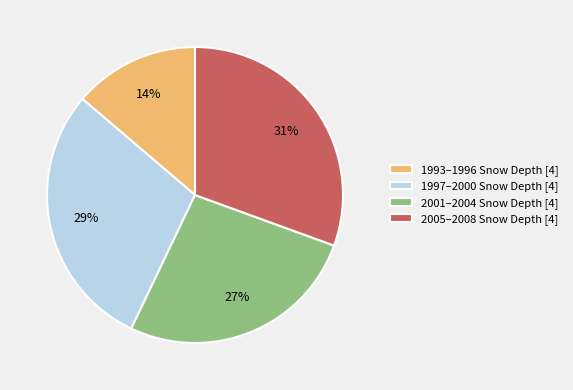

The 1997–2000 Snow Depth [4] slice represents 29% of the pie. True or false?

True